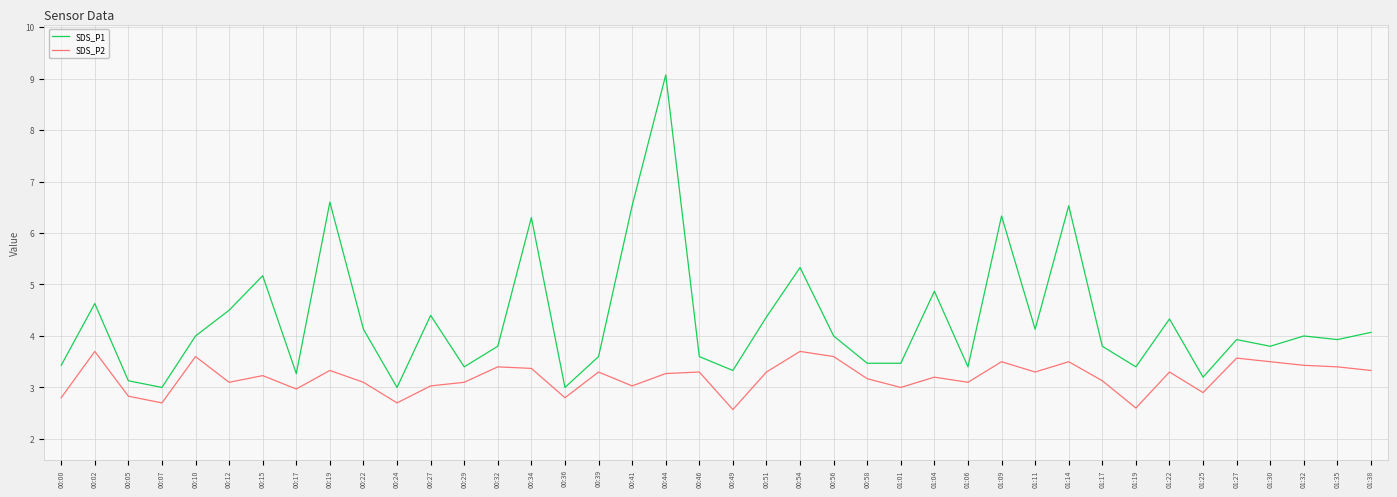

Reading left to right, transcribe all the data shown in this chart.

SDS_P1: 3.4	4.6	3.1	3.0	4.0	4.5	5.2	3.3	6.6	4.1	3.0	4.4	3.4	3.8	6.3	3.0	3.6	6.5	9.1	3.6	3.3	4.4	5.3	4.0	3.5	3.5	4.9	3.4	6.3	4.1	6.5	3.8	3.4	4.3	3.2	3.9	3.8	4.0	3.9	4.1
SDS_P2: 2.8	3.7	2.8	2.7	3.6	3.1	3.2	3.0	3.3	3.1	2.7	3.0	3.1	3.4	3.4	2.8	3.3	3.0	3.3	3.3	2.6	3.3	3.7	3.6	3.2	3.0	3.2	3.1	3.5	3.3	3.5	3.1	2.6	3.3	2.9	3.6	3.5	3.4	3.4	3.3